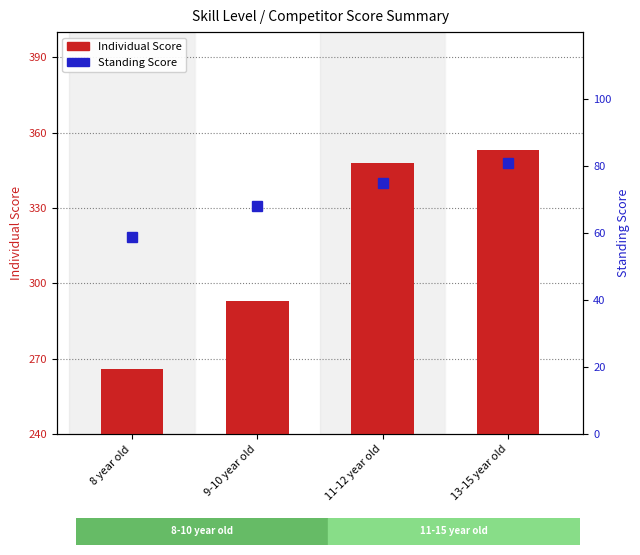

How many Standing Score values are between 68 and 81?

3